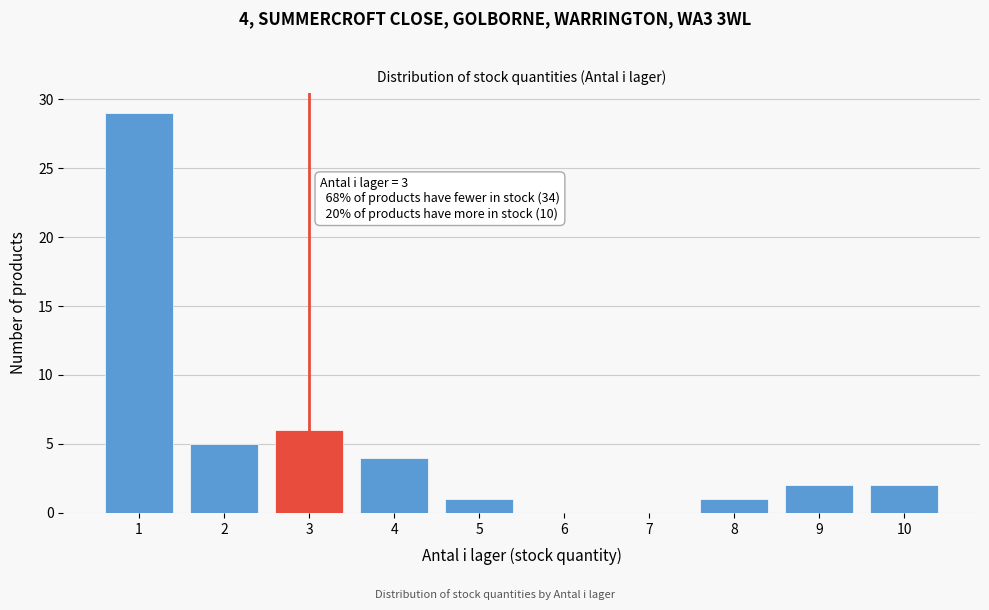

Reading left to right, what are all the values shown in this chart?

1=29	2=5	3=6	4=4	5=1	6=0	7=0	8=1	9=2	10=2